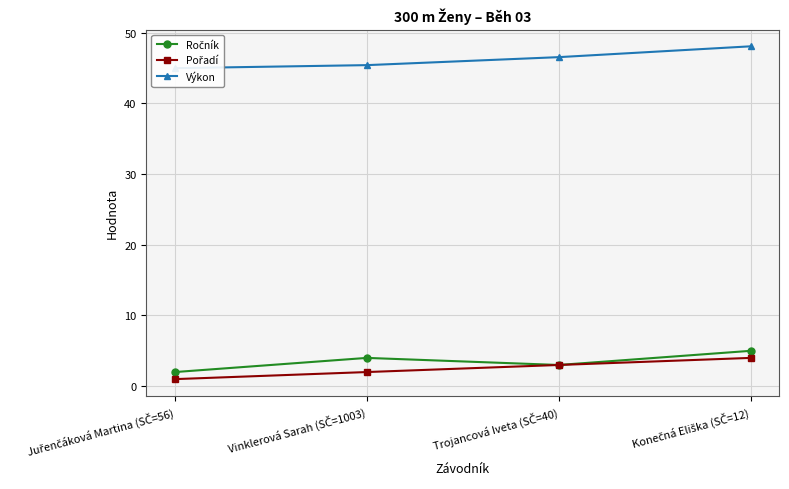

Reading left to right, transcribe all the data shown in this chart.

Ročník: 2.0	4.0	3.0	5.0
Pořadí: 1.0	2.0	3.0	4.0
Výkon: 45.0	45.4	46.5	48.0